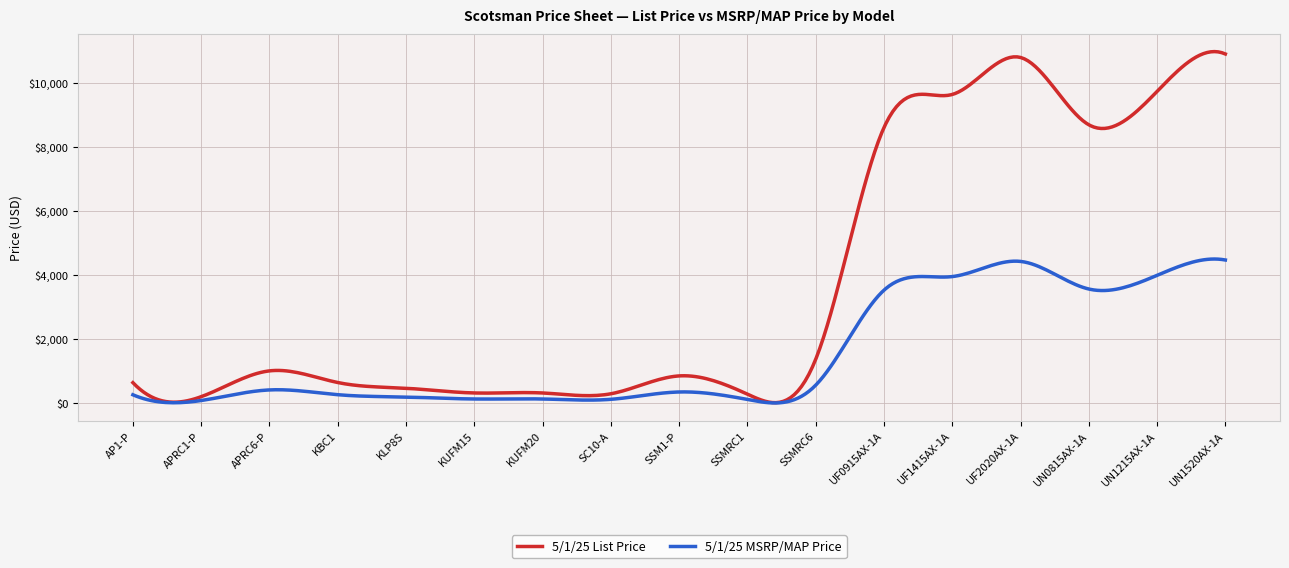

Does the chart have visible grid lines?

Yes